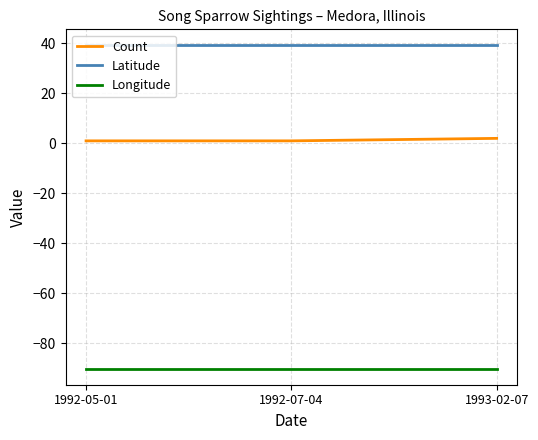

Rank the series at 1992-05-01 from highest to lowest value.

Latitude, Count, Longitude